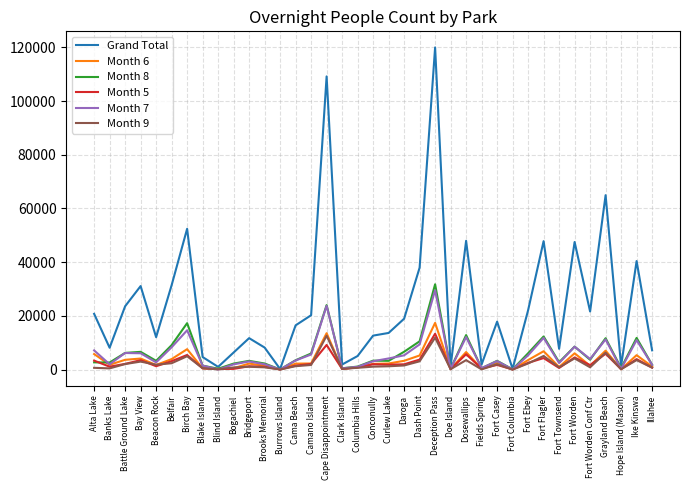

What is the total value across all series at Belfair?

58172